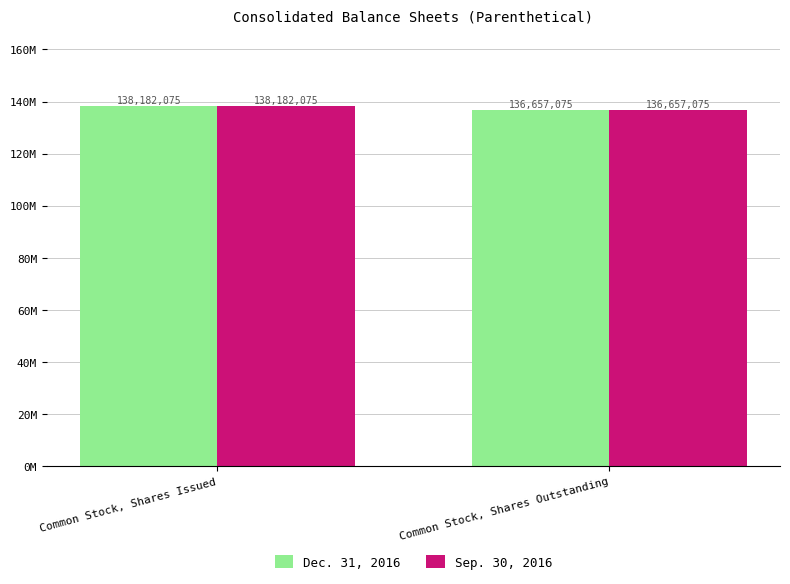

The value of Sep. 30, 2016 at Common Stock, Shares Issued is 138182075. True or false?

True